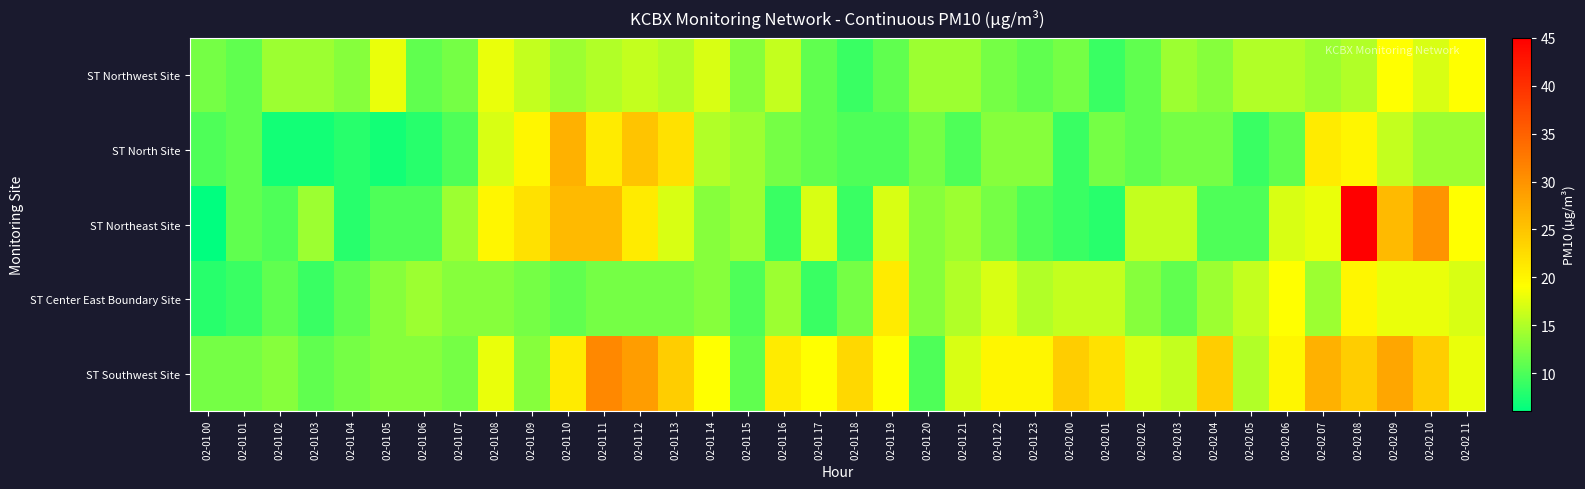

At which category is the sum across all series the highest?

02-02 08